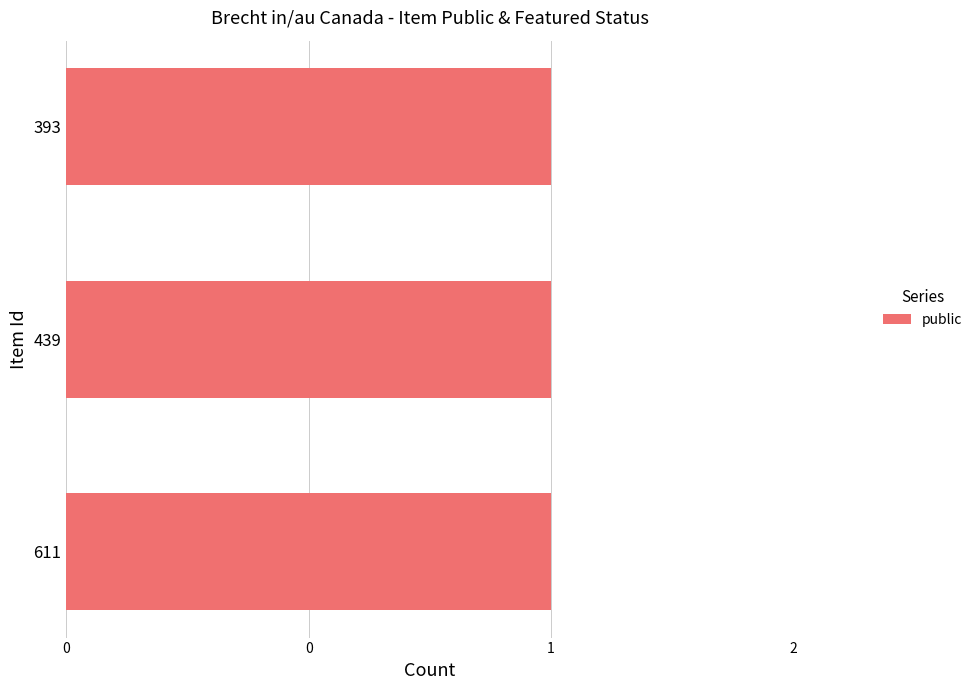

Does the chart contain any negative values?

No